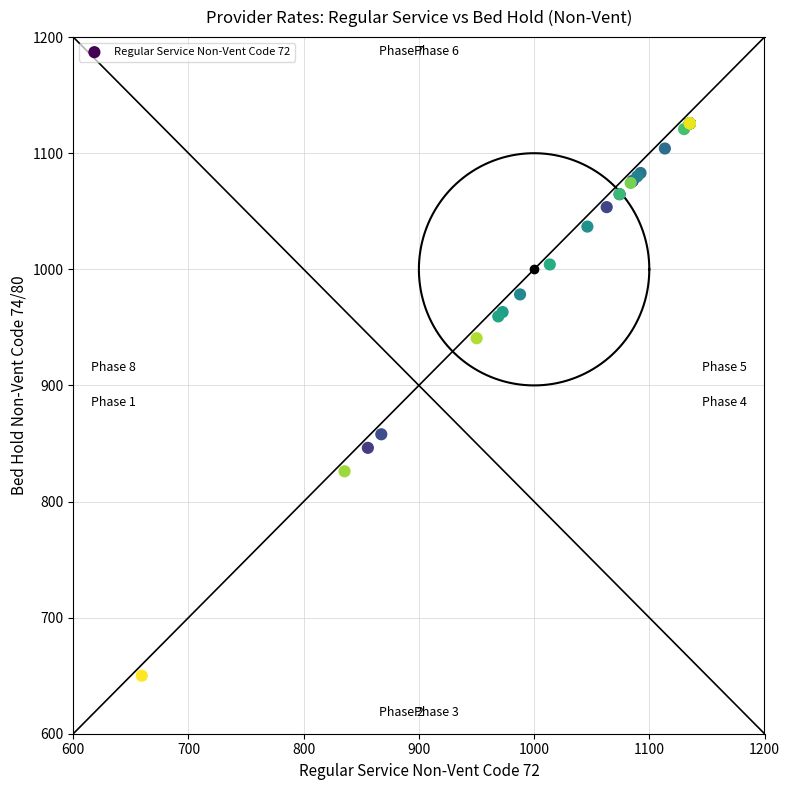

What Y value in the scatter plot is closest to 887?

857.9